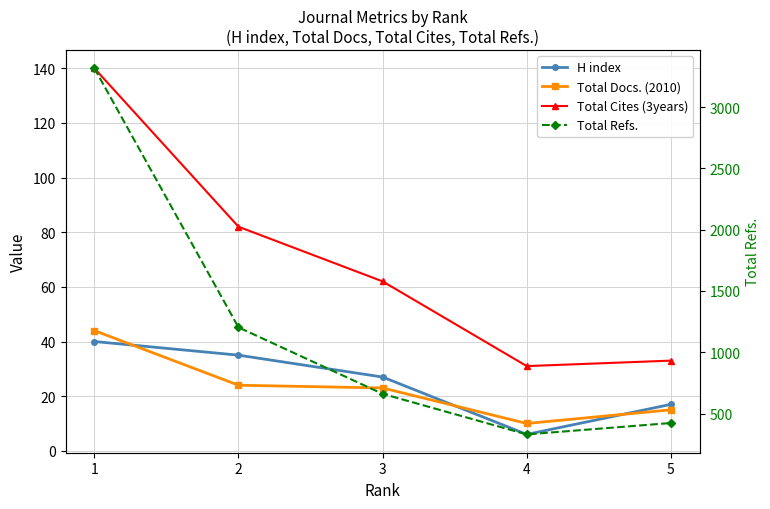

Which label corresponds to the smallest value in the chart?

4